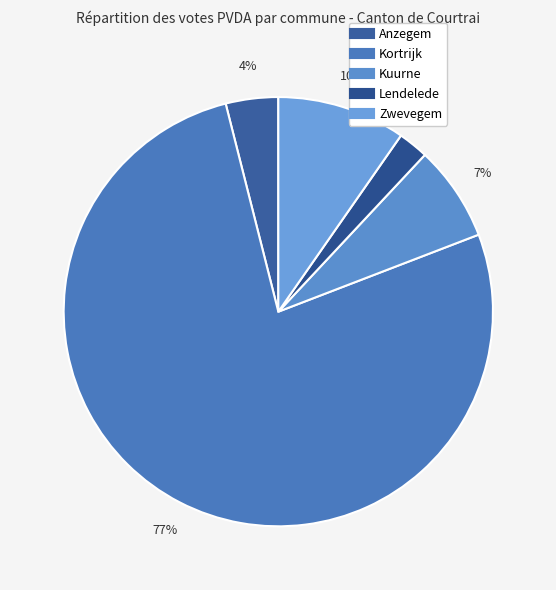

Is the sum of Lendelede and Anzegem greater than half?

No